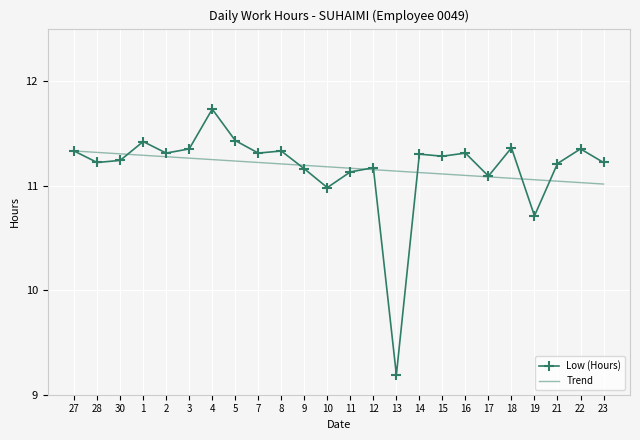

Rank the series at 22 from highest to lowest value.

Low (Hours), Trend